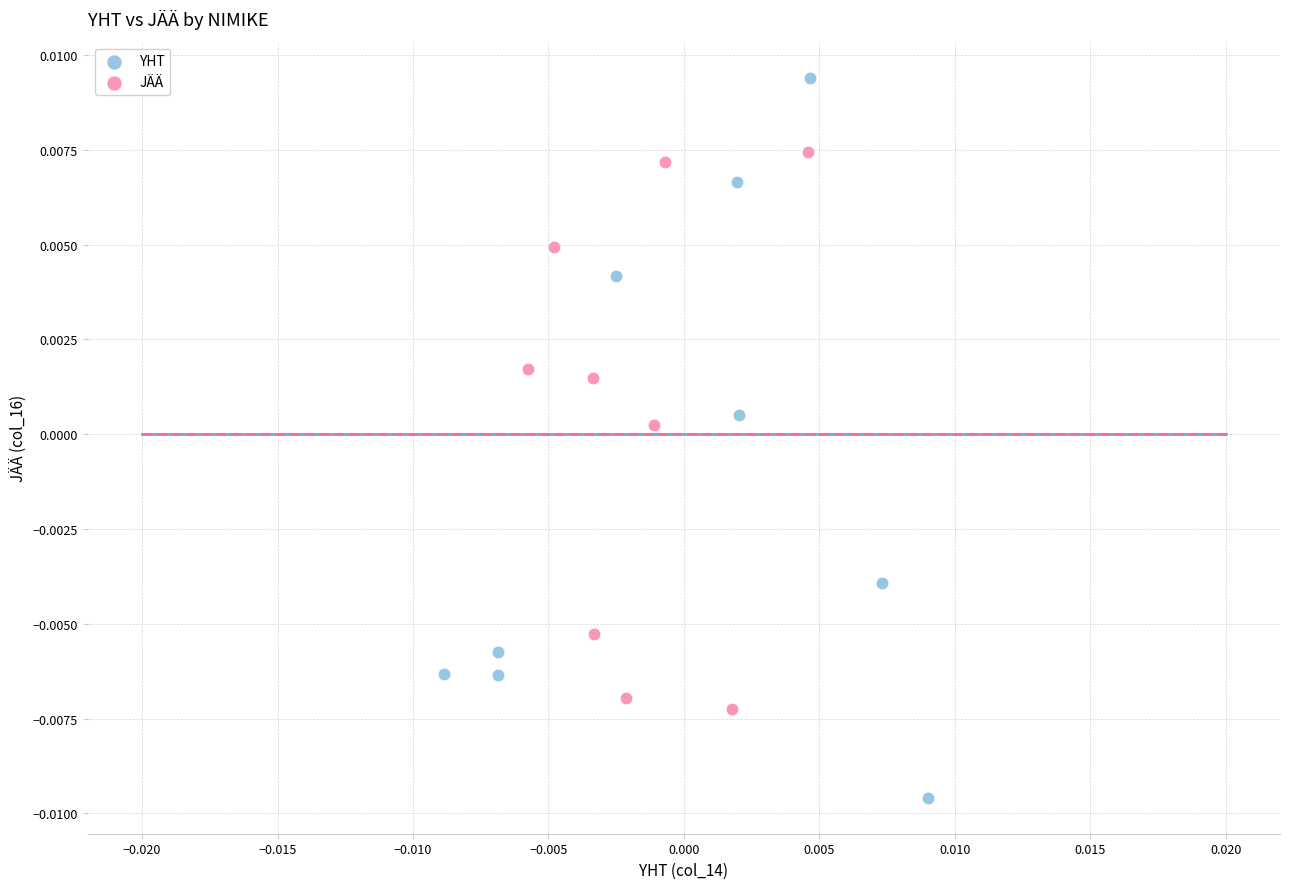

Which series reaches the maximum Y coordinate?

YHT